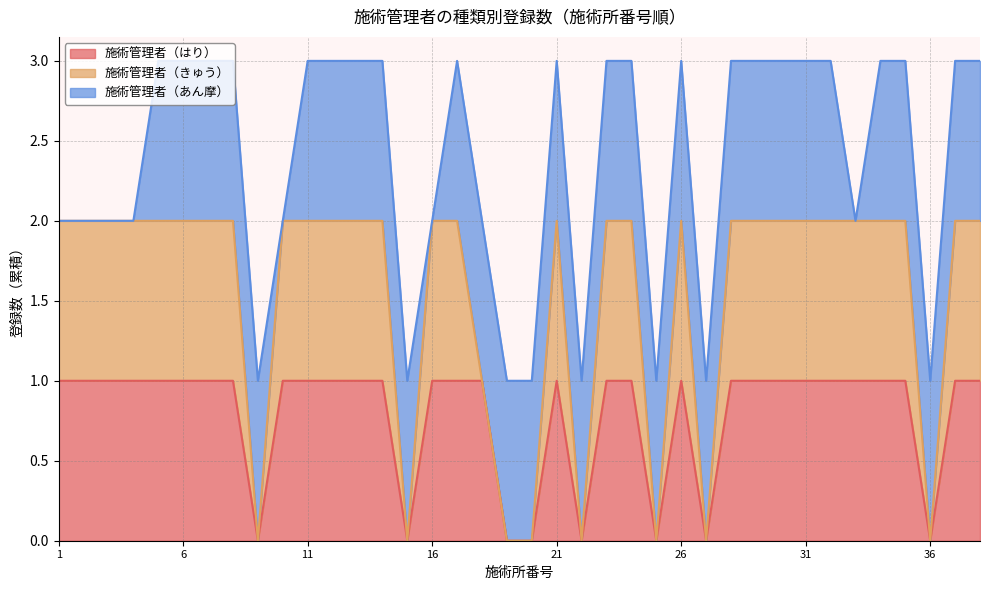

Is the value of 施術管理者（はり） at 15 greater than the value of 施術管理者（きゅう） at 19?

No